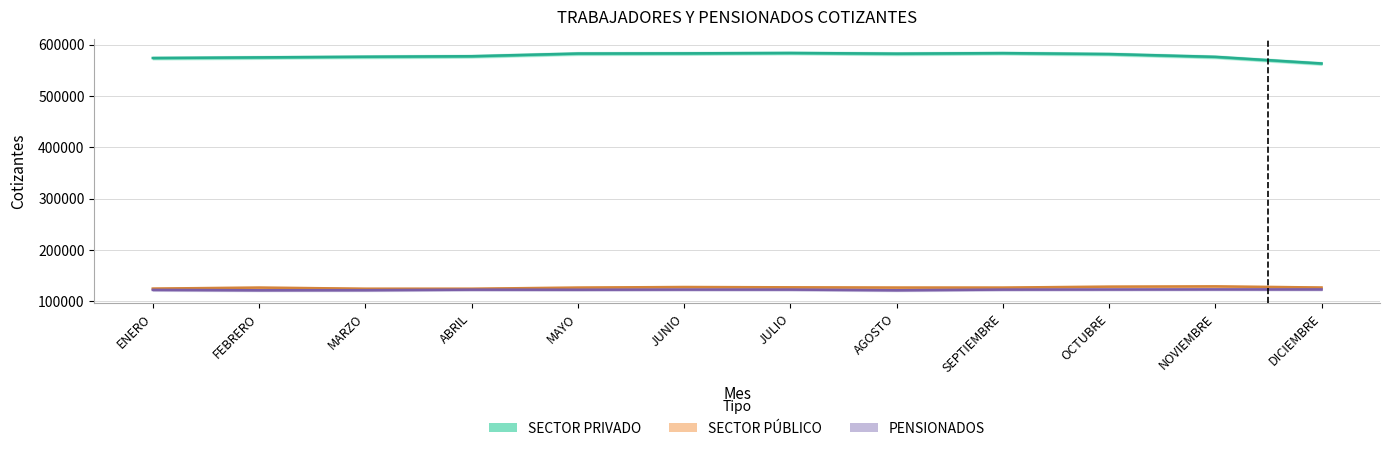

How many lines are shown in the chart?

3